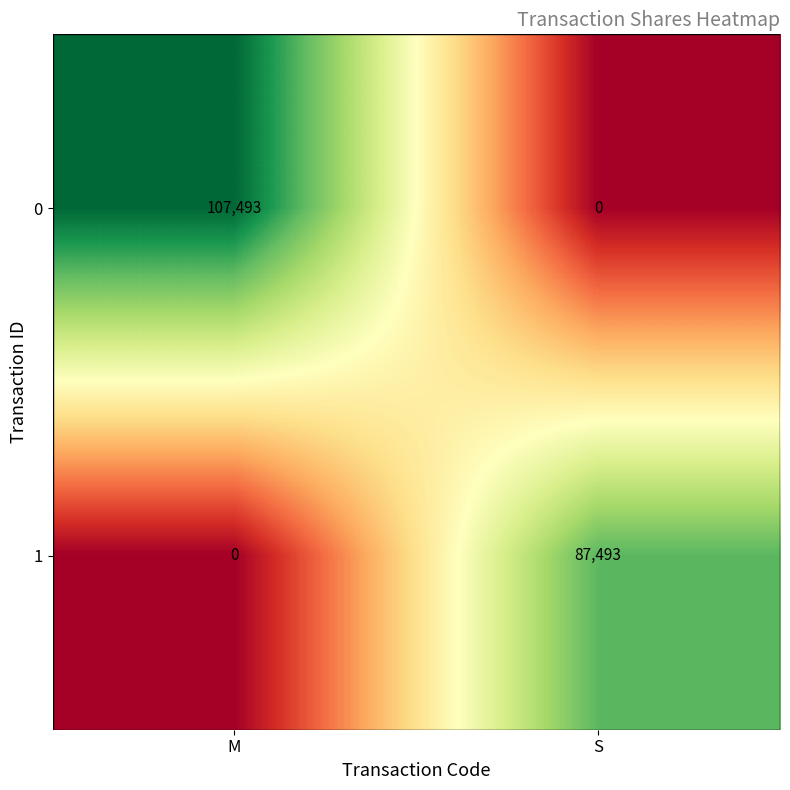

True or false: 0 has a value of 34879 at S.

False